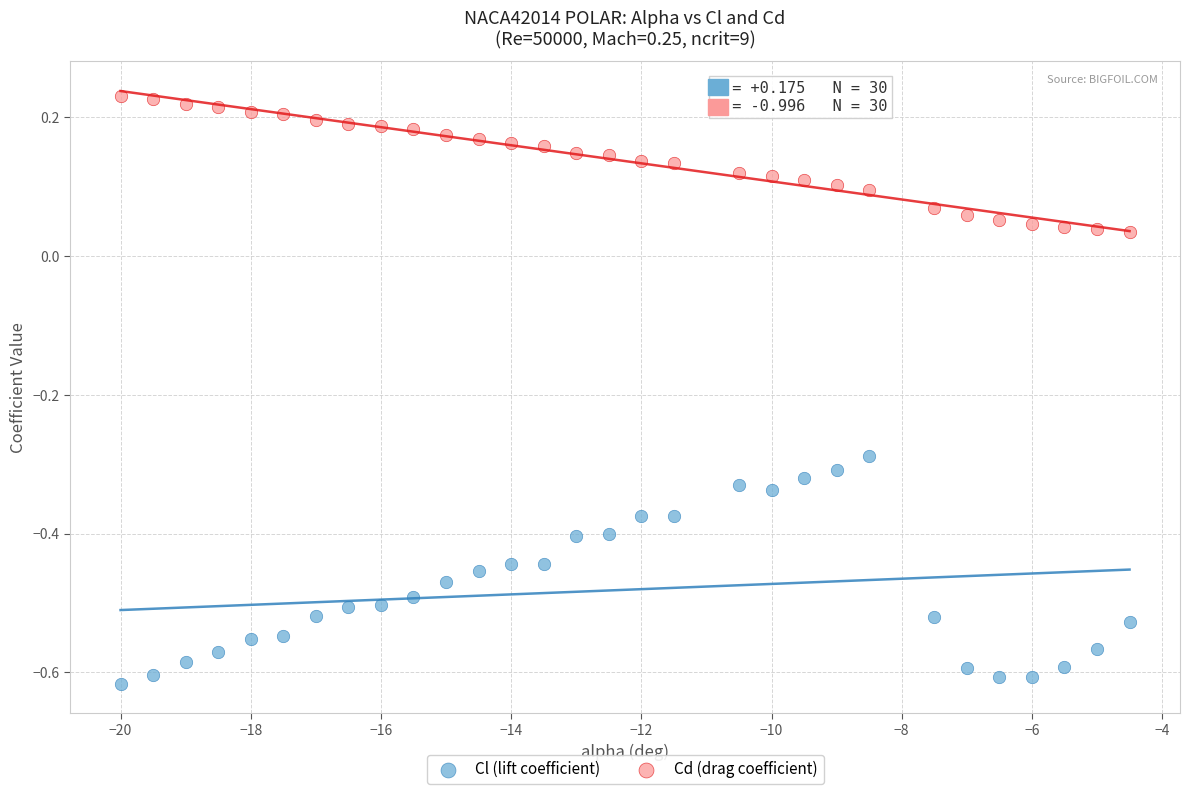

Which series reaches the maximum Y coordinate?

Cd (drag coefficient)